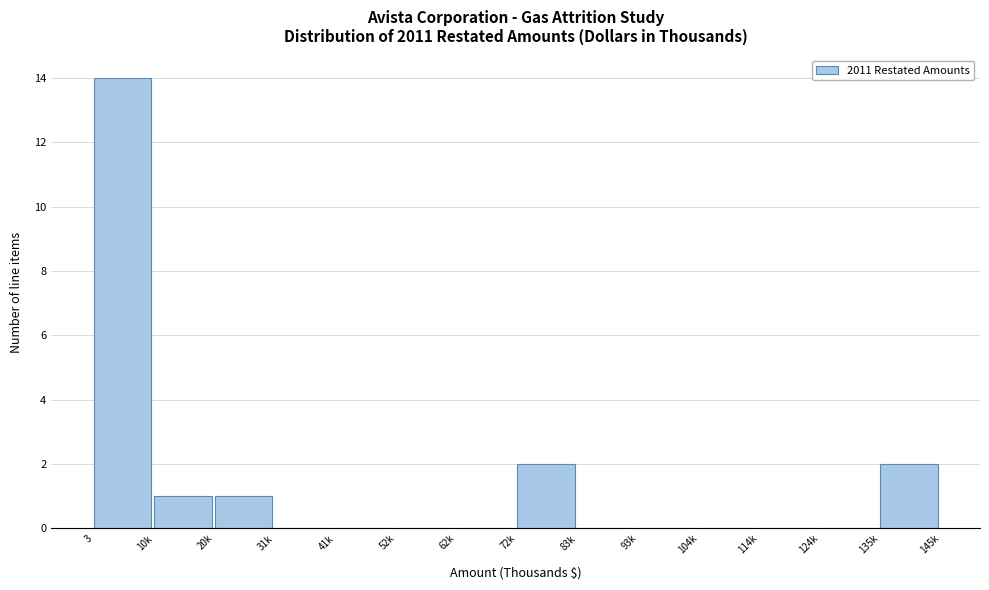

Reading left to right, transcribe all the data shown in this chart.

3=14	10k=1	20k=1	31k=0	41k=0	52k=0	62k=0	72k=2	83k=0	93k=0	104k=0	114k=0	124k=0	135k=2